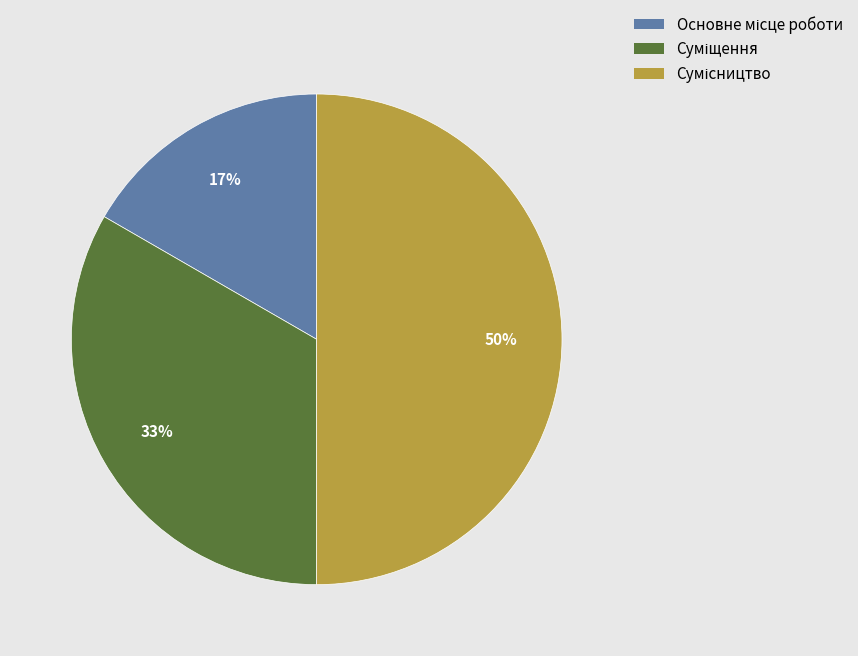

To the nearest percent, what is the difference between the largest and smallest slice percentages?

33%